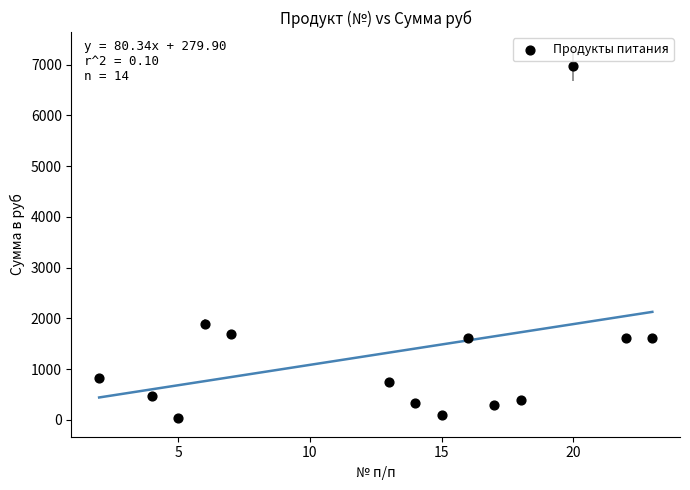

What Y value in the scatter plot is closest to 3507?

1885.5